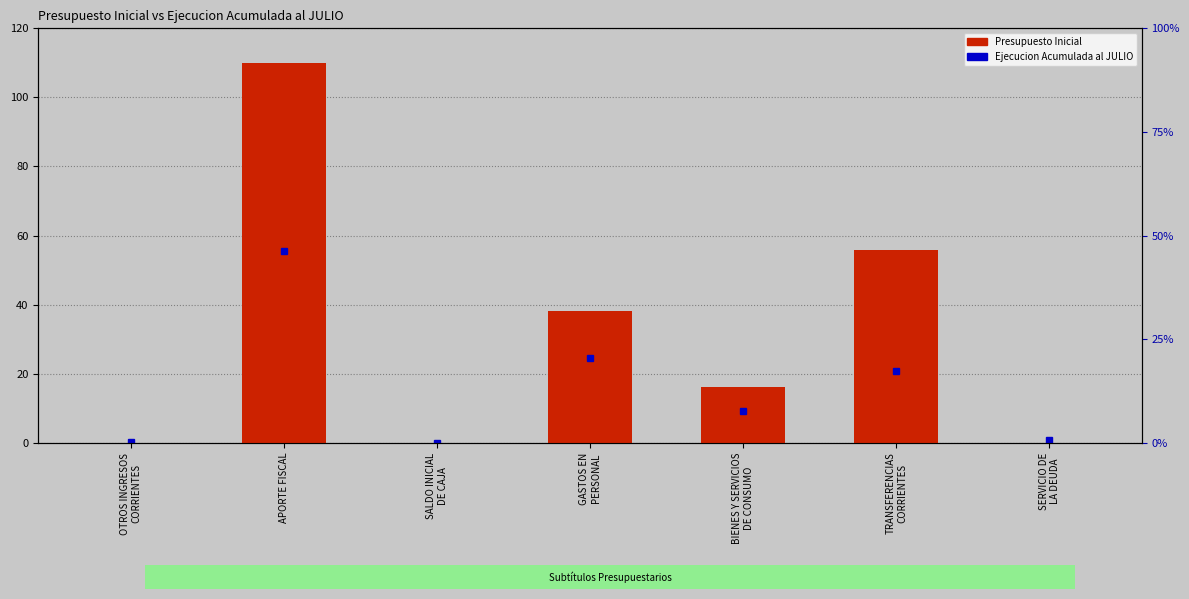

Between OTROS INGRESOS
CORRIENTES and SALDO INICIAL
DE CAJA, which series saw the biggest shift?

Ejecucion Acumulada al JULIO